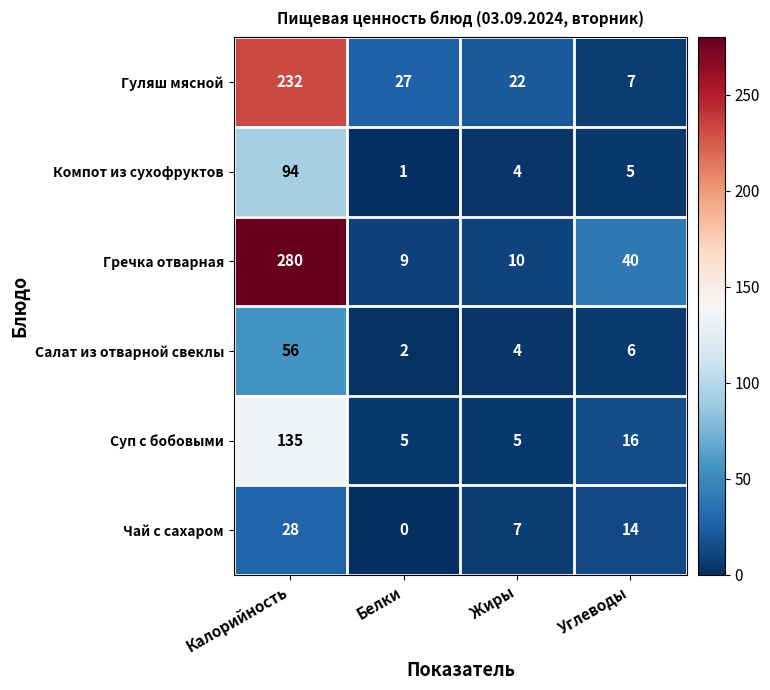

Is it true that Гуляш мясной equals 27 at Белки?

True